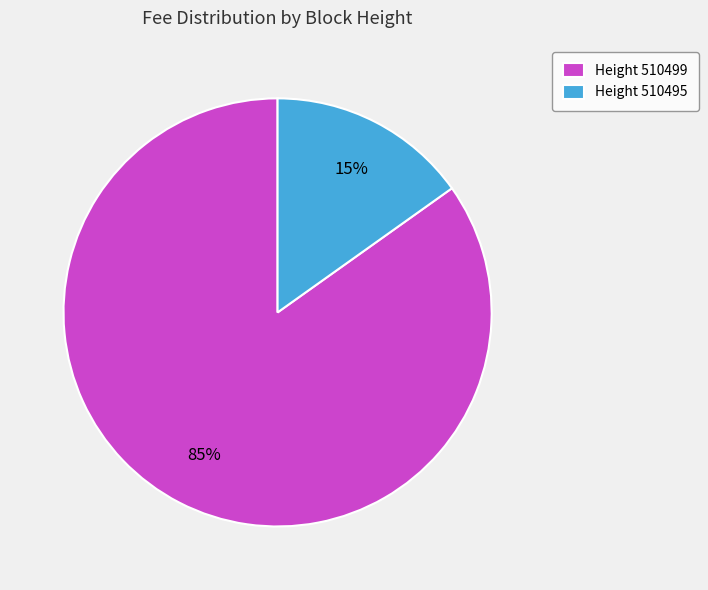

To the nearest percent, what is the difference between the Height 510499 and Height 510495 slice percentages?

70%